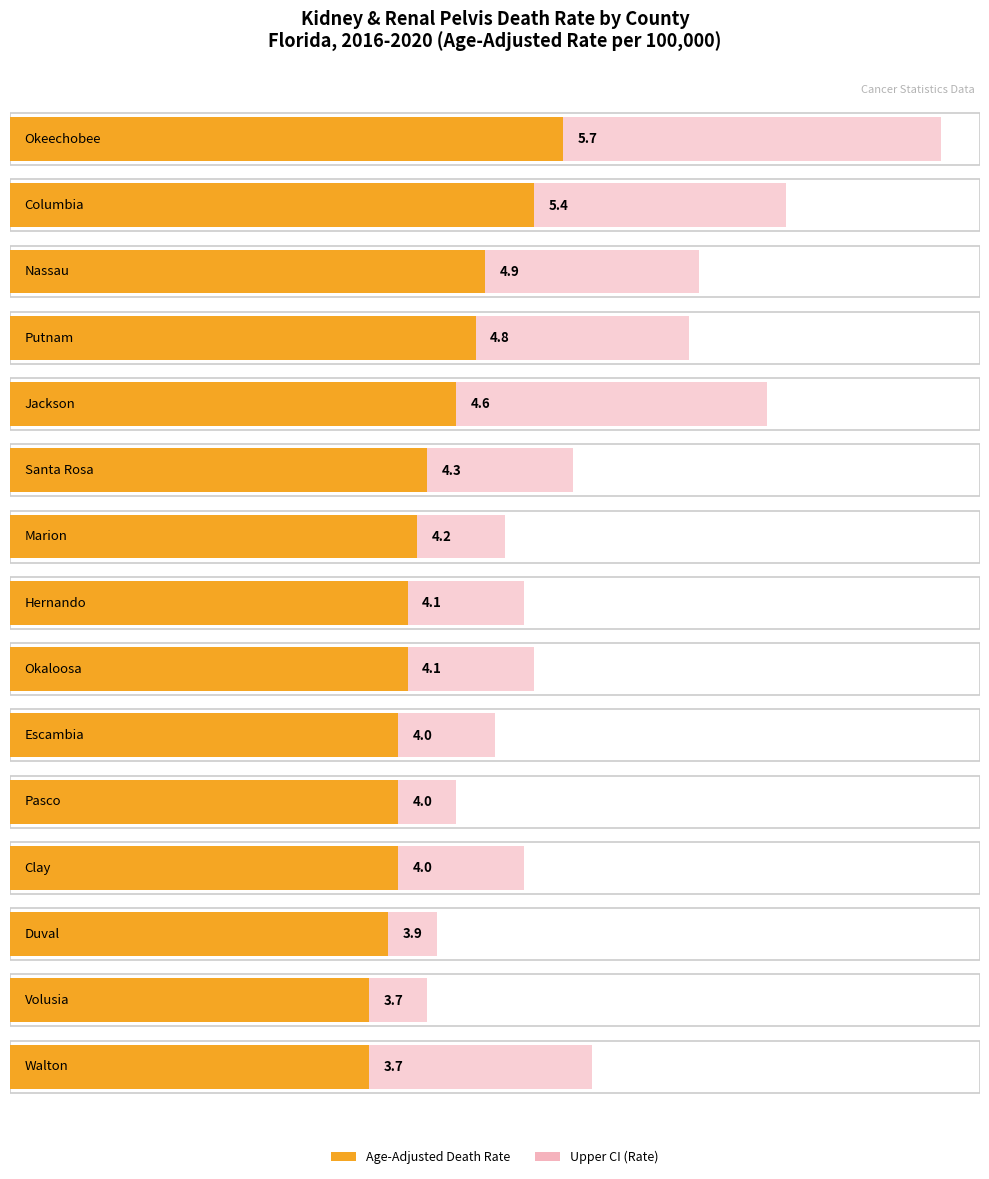

What is the average value of the Upper CI series?

6.0